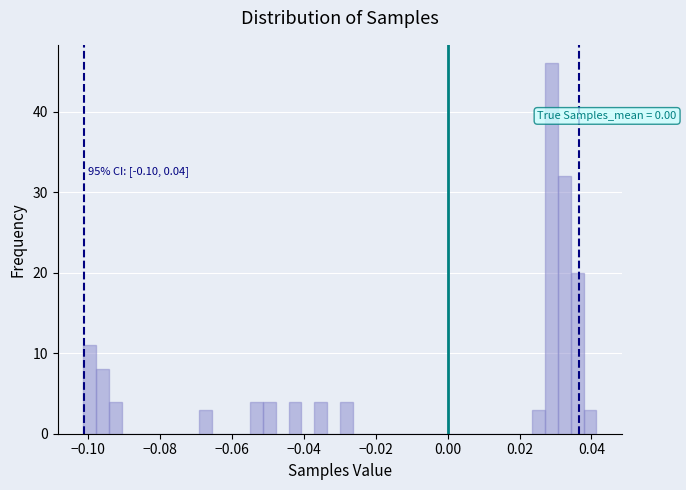

Around what value on the x-axis is the tallest bar? Give the approximate position of its centre, as read against the axis.

0.028